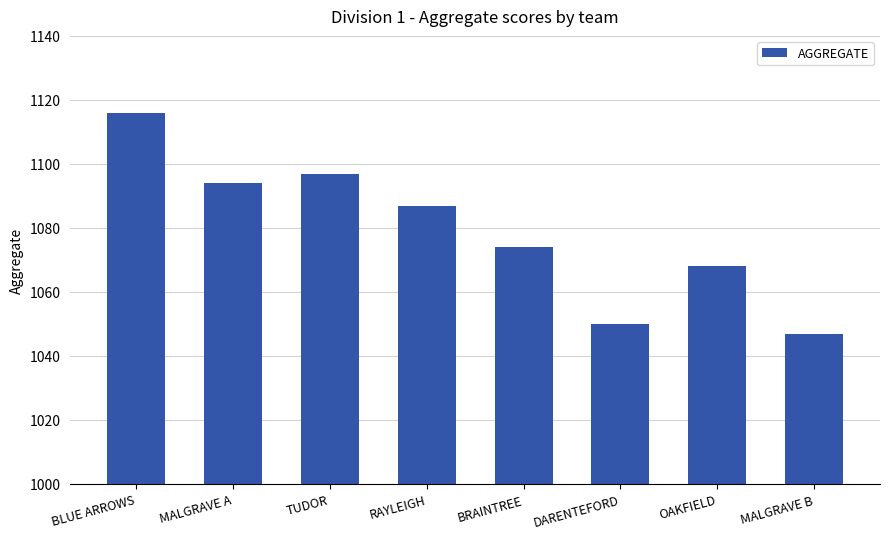

What is the difference between the second highest and minimum values?

50